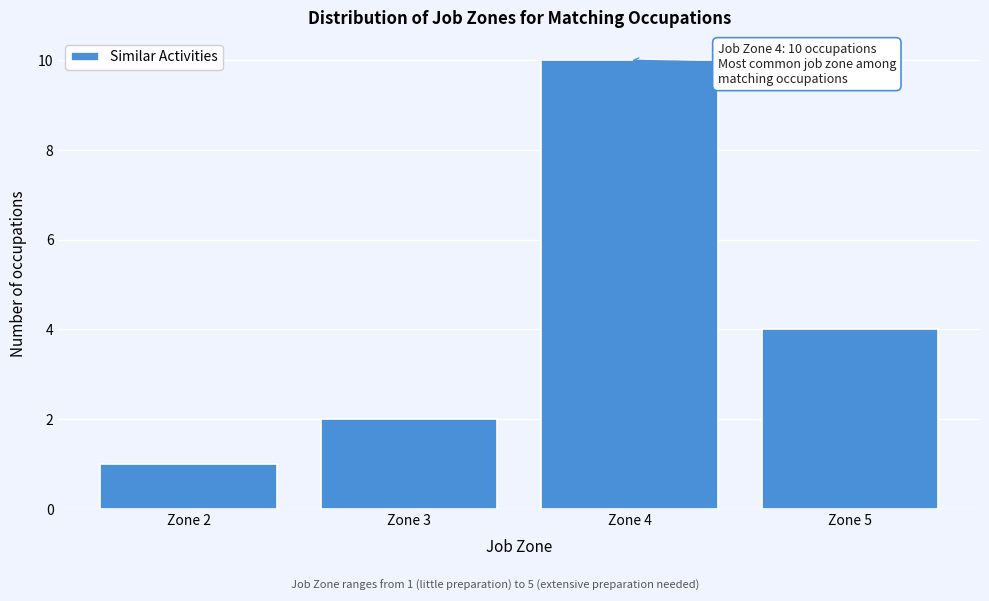

Reading left to right, what are all the values shown in this chart?

Zone 2=1	Zone 3=2	Zone 4=10	Zone 5=4